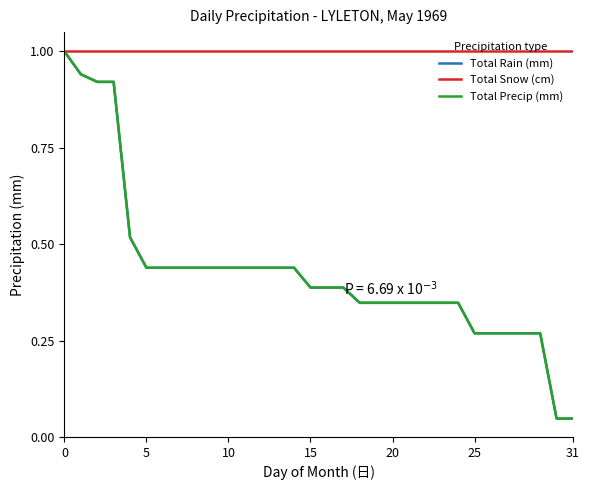

What is the label of the 10th point from the left?

9